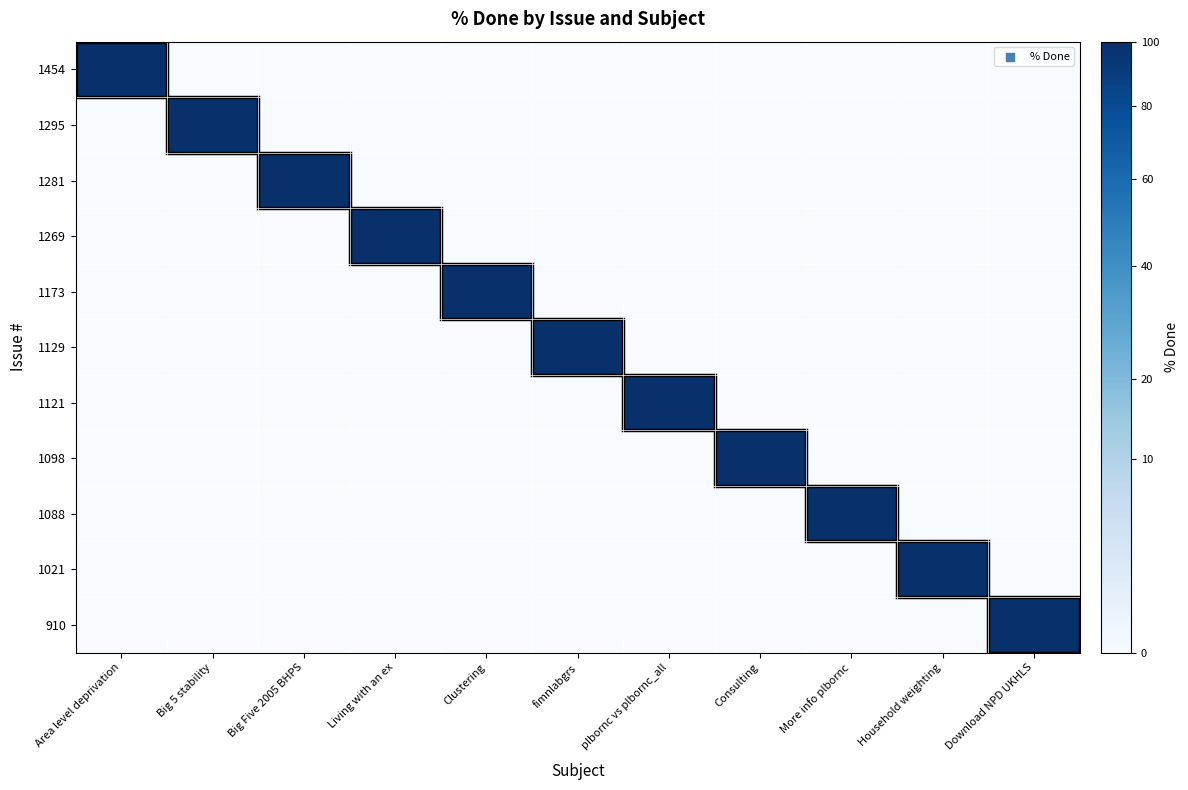

How many categories are shown in the chart?

11